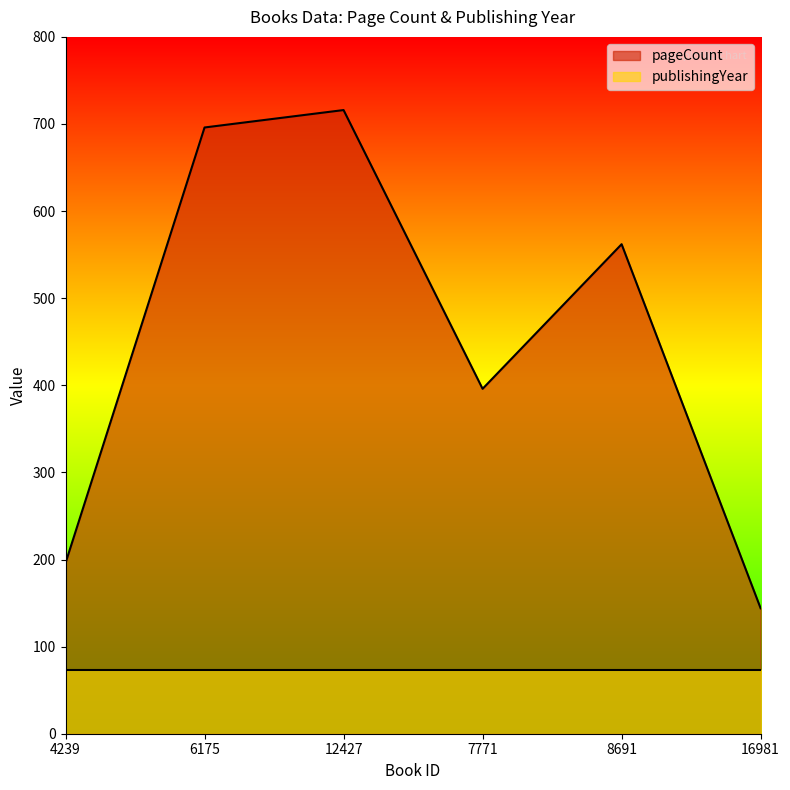

How many interior local valleys (lower than both neighbors) does the data have?

1